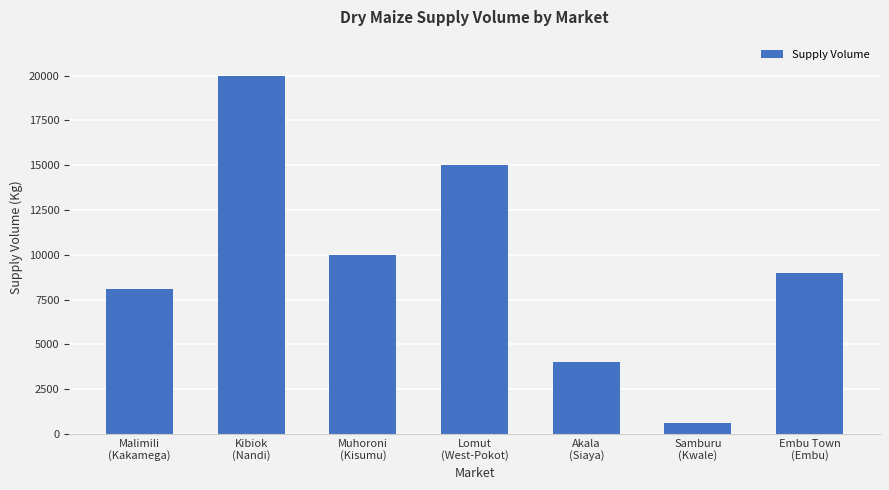

List the labels in order of value, smallest first.

Samburu
(Kwale), Akala
(Siaya), Malimili
(Kakamega), Embu Town
(Embu), Muhoroni
(Kisumu), Lomut
(West-Pokot), Kibiok
(Nandi)